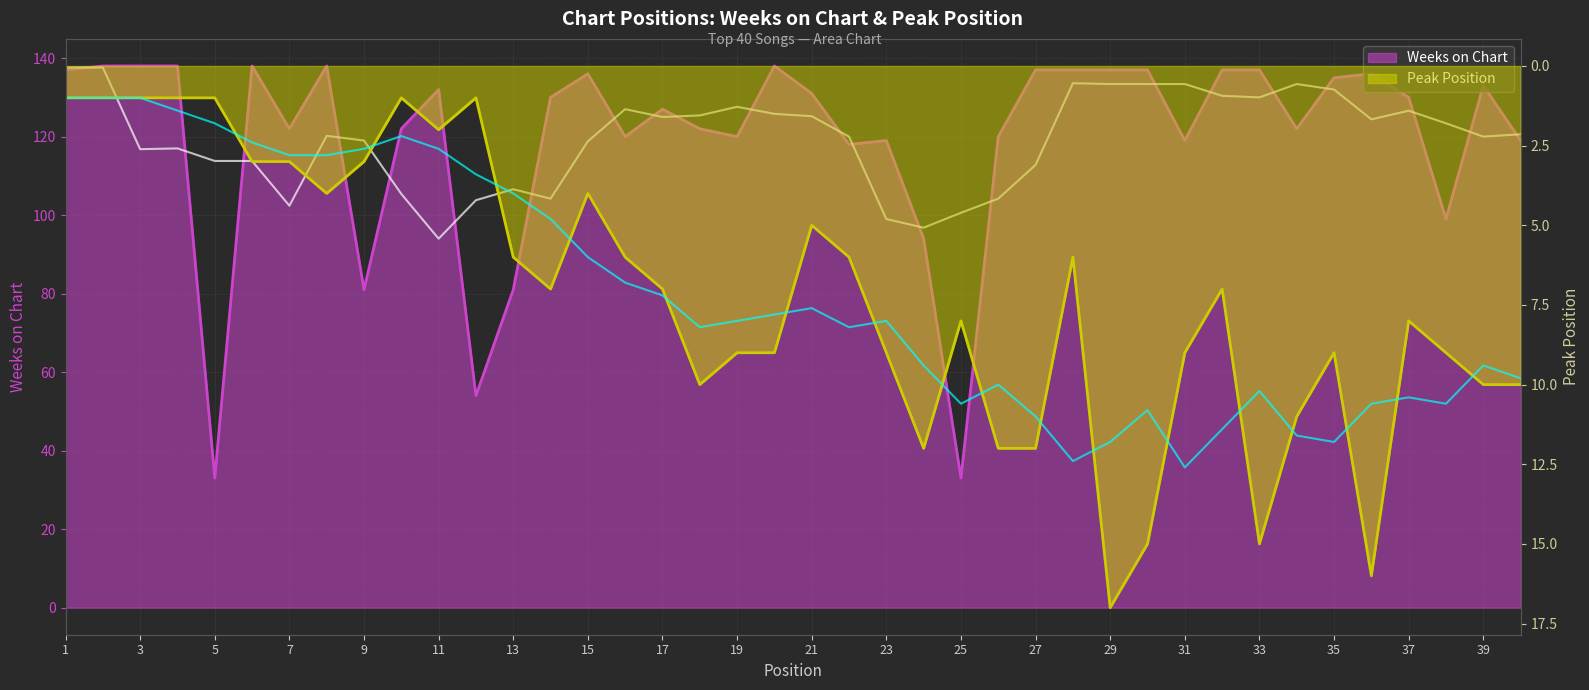

What is the approximate value of Weeks on Chart at 23?

119